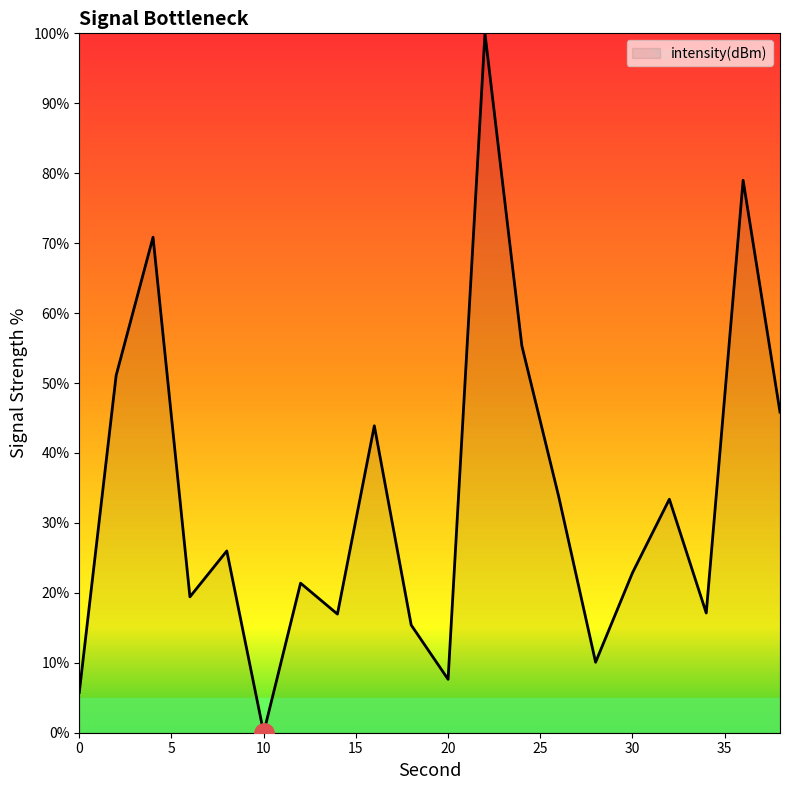

What is the difference between the maximum and minimum values?

100.0